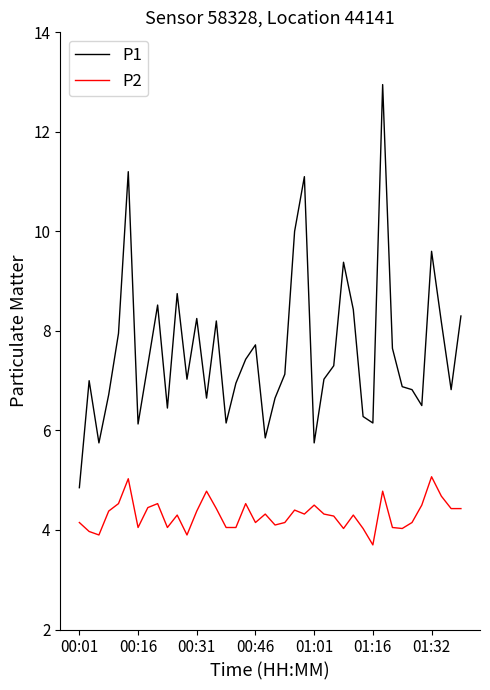

Which series has the largest total across all categories?

P1